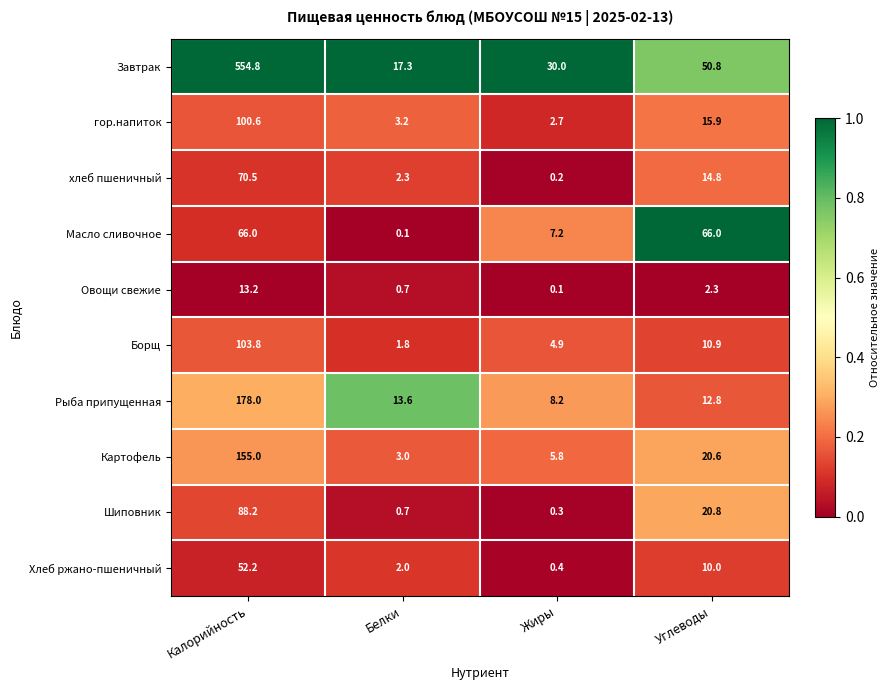

Which category has the highest value across all series?

Калорийность